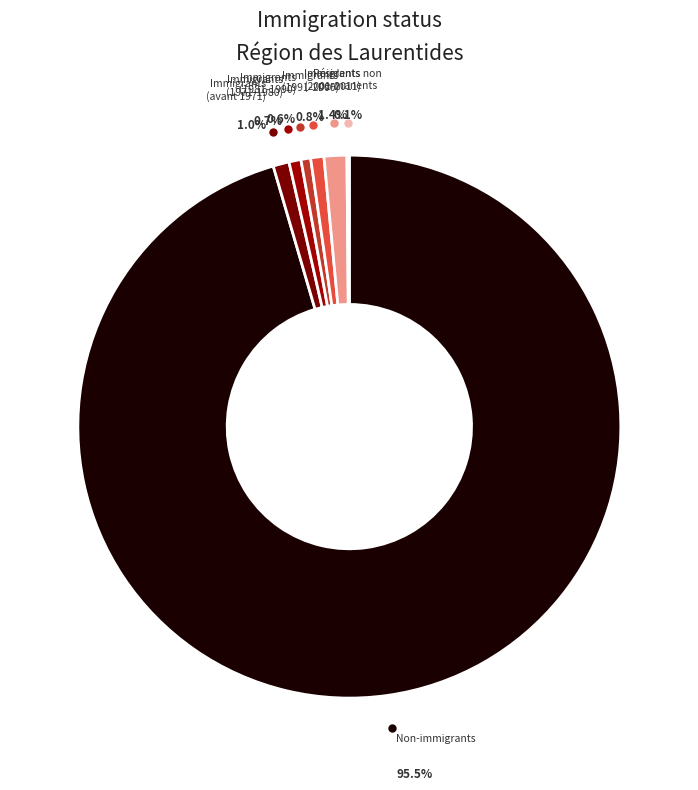

Does any single category account for the majority?

Yes